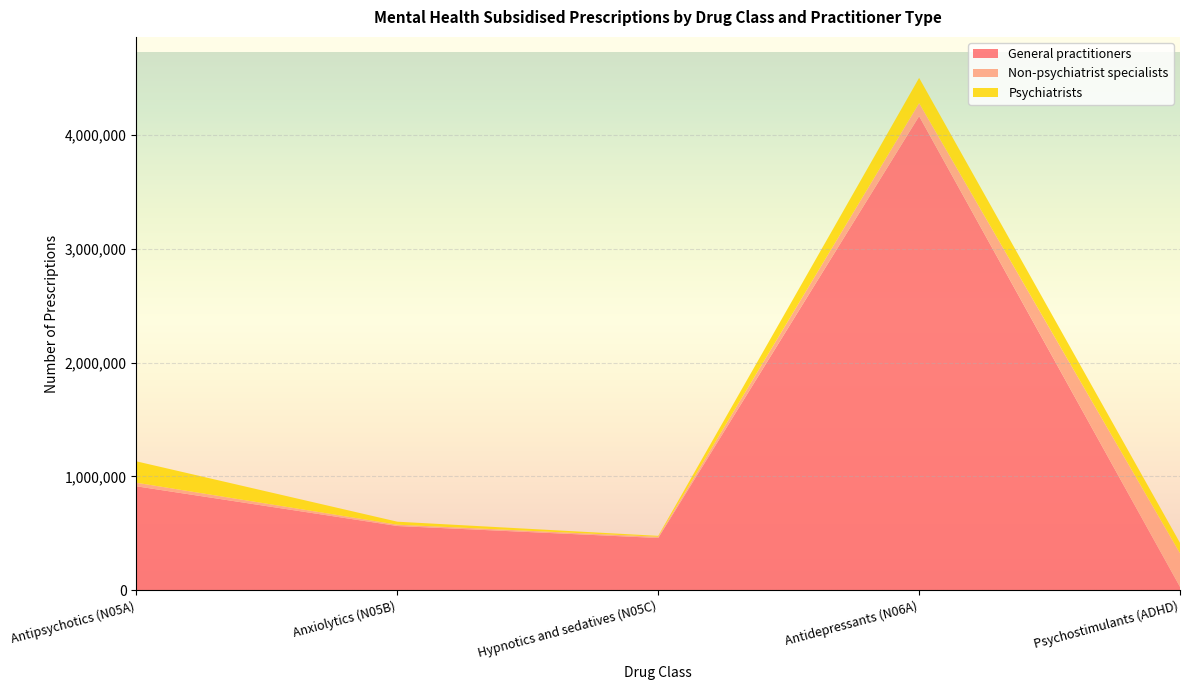

Reading right to left, extract all data points from this chart.

General practitioners: Psychostimulants (ADHD)=29700	Antidepressants (N06A)=4167252	Hypnotics and sedatives (N05C)=459414	Anxiolytics (N05B)=564638	Antipsychotics (N05A)=913578
Non-psychiatrist specialists: Psychostimulants (ADHD)=295558	Antidepressants (N06A)=114038	Hypnotics and sedatives (N05C)=10486	Anxiolytics (N05B)=11754	Antipsychotics (N05A)=31351
Psychiatrists: Psychostimulants (ADHD)=91036	Antidepressants (N06A)=222066	Hypnotics and sedatives (N05C)=8206	Anxiolytics (N05B)=26190	Antipsychotics (N05A)=188028